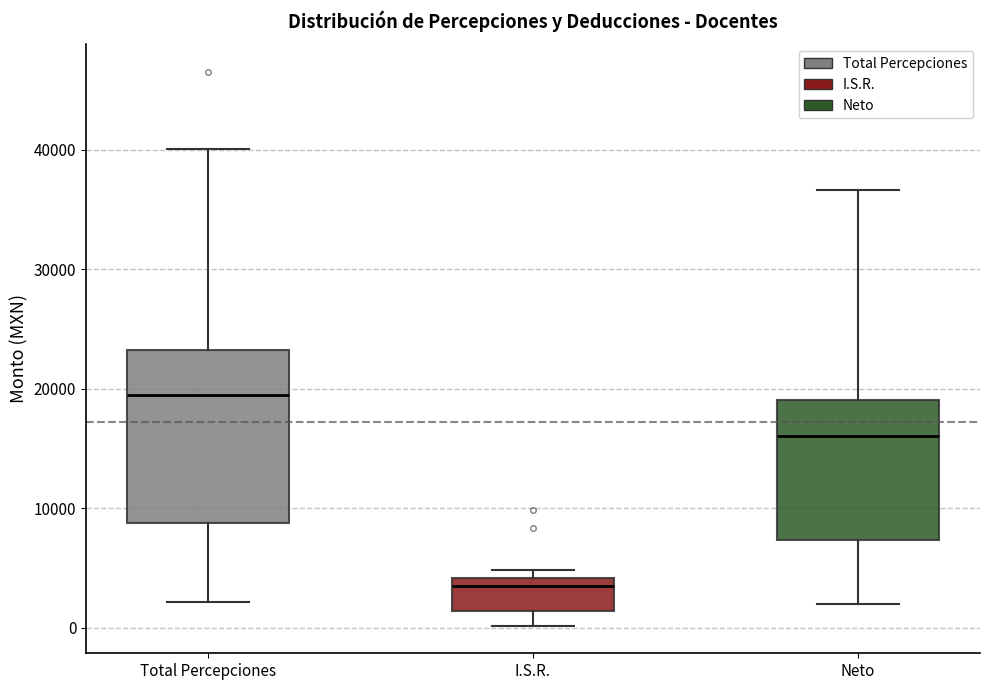

Reading left to right, transcribe this box plot: for each box, give where its median line is, the range the box spans, and where its two whiskers end, as read against the y-axis. The values are not printed on the chart, so give them approximately, as read against the axis.

Total Percepciones: median 19000, box 9000 to 23000, whiskers 2000 to 40000
I.S.R.: median 3000, box 1000 to 4000, whiskers 0 to 5000
Neto: median 16000, box 7000 to 19000, whiskers 2000 to 37000